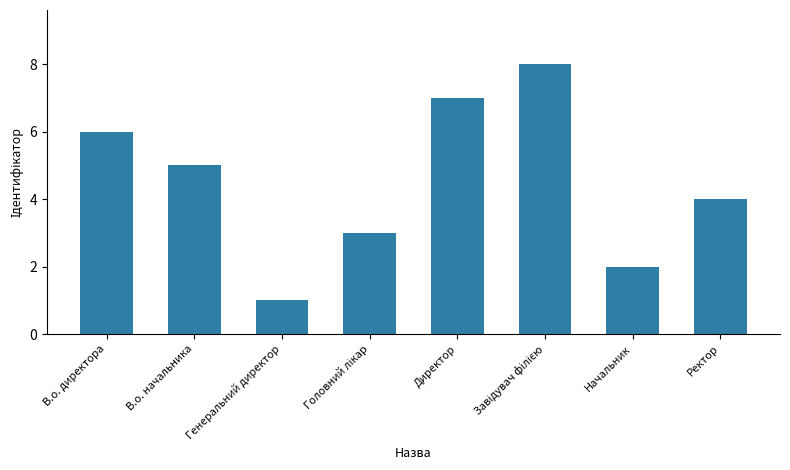

Count the values in the range 3 to 7.

5